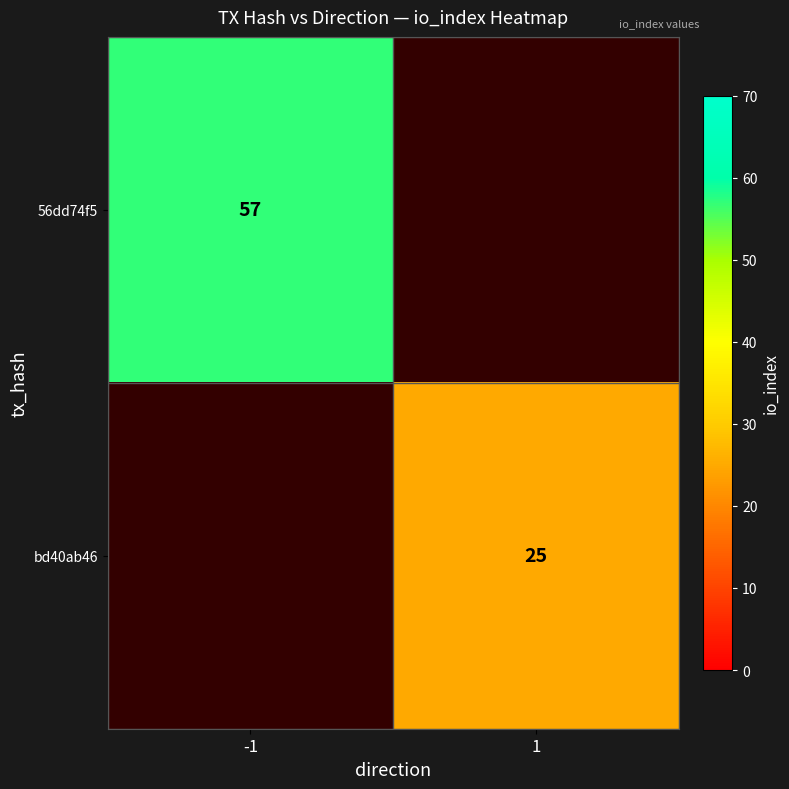

True or false: bd40ab46 has a value of 25 at 1.

True